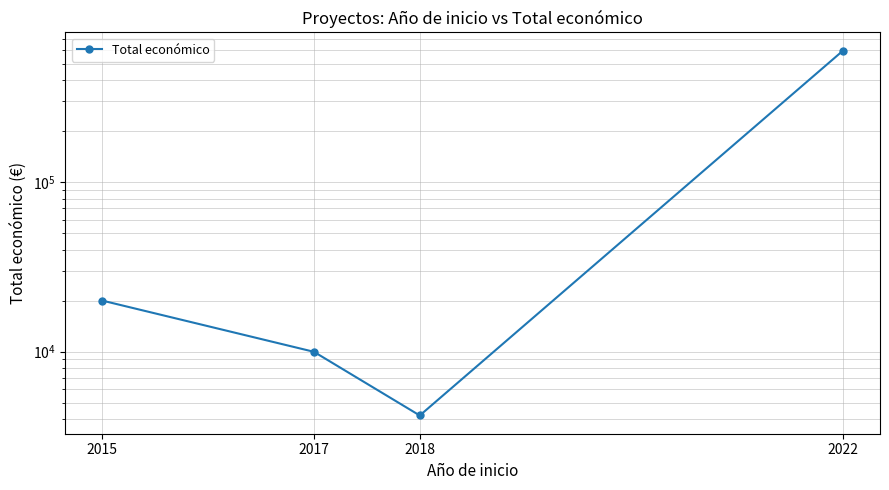

List the labels in order of value, smallest first.

2018, 2017, 2015, 2022